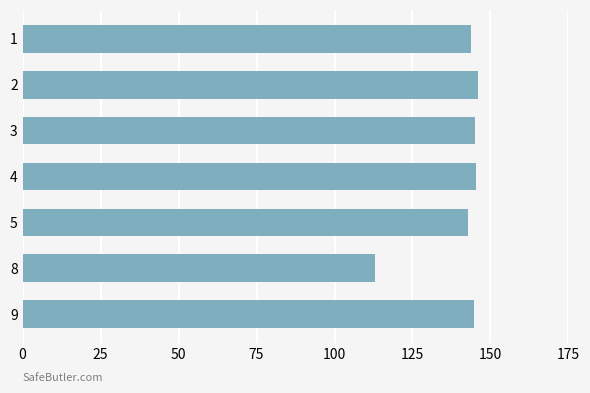

Which label corresponds to the smallest value in the chart?

8